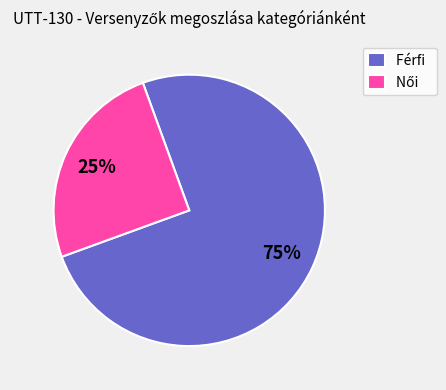

Is there any slice that represents more than half of the pie?

Yes